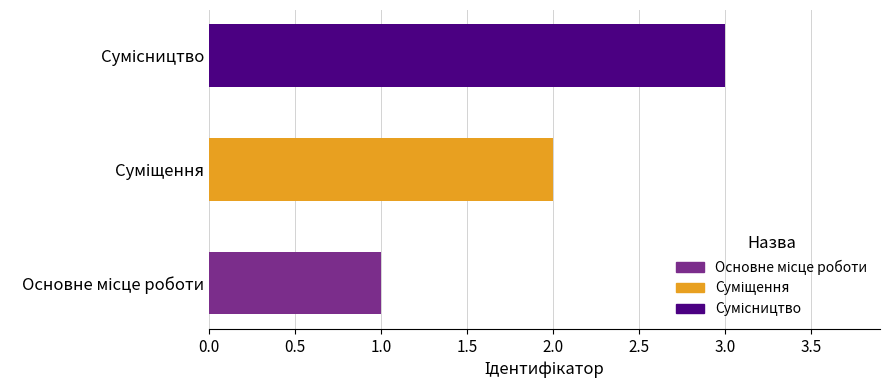

What is the maximum value shown in the chart?

3